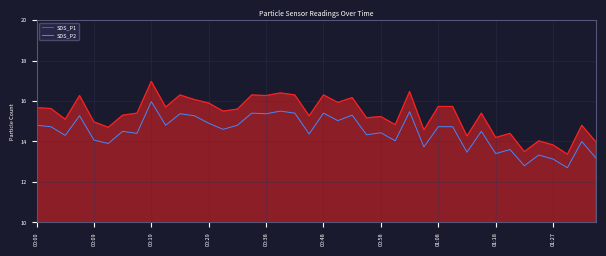

What is the difference between the maximum and minimum values in the SDS_P2 series?

3.3